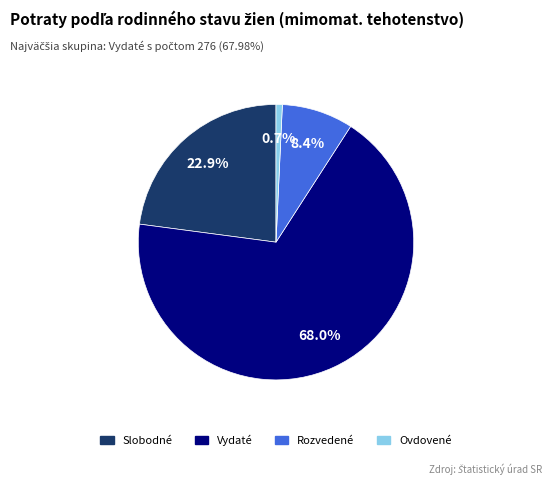

Is there any slice that represents more than half of the pie?

Yes